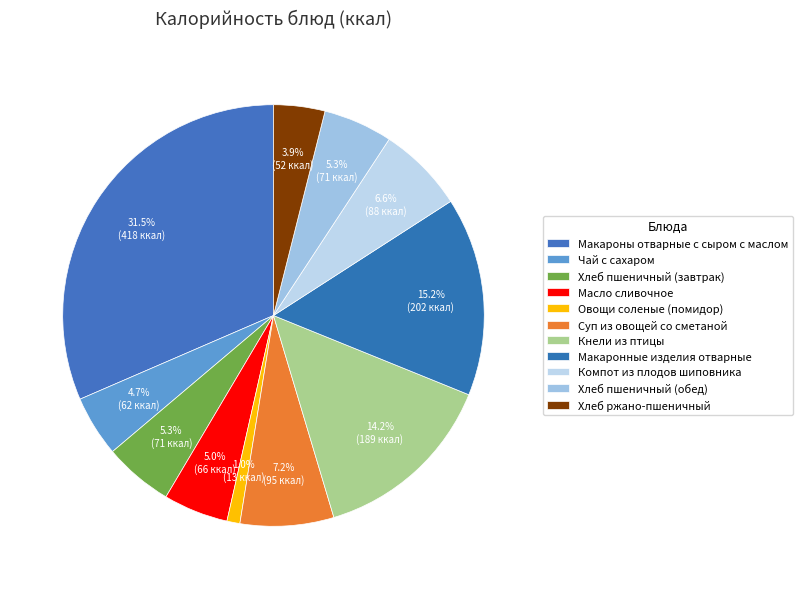

Rank the categories by value from highest to lowest.

Макароны отварные с сыром с маслом, Макаронные изделия отварные, Кнели из птицы, Суп из овощей со сметаной, Компот из плодов шиповника, Хлеб пшеничный (завтрак), Хлеб пшеничный (обед), Масло сливочное, Чай с сахаром, Хлеб ржано-пшеничный, Овощи соленые (помидор)